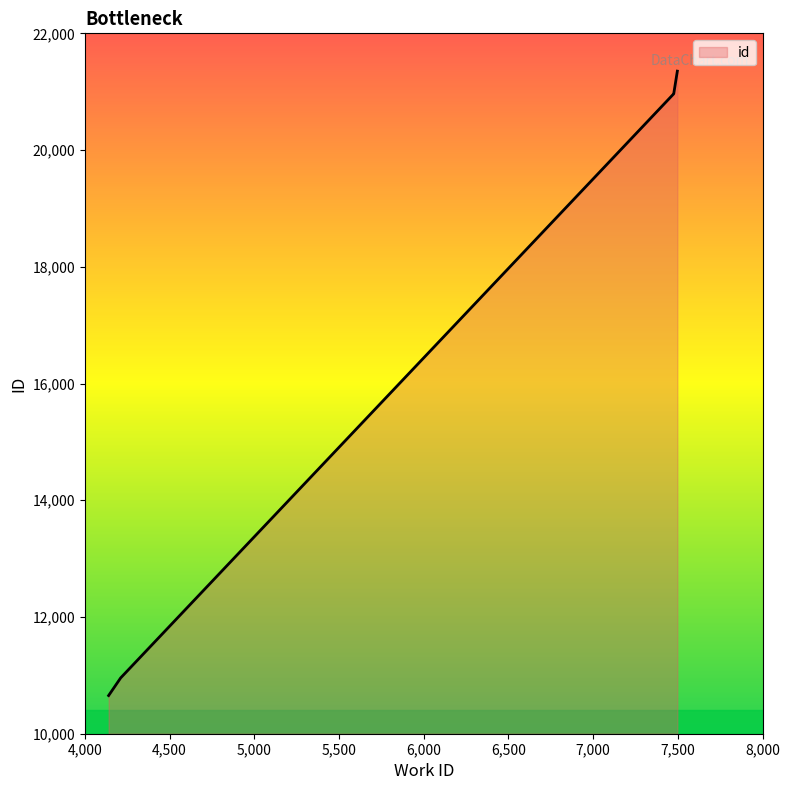

How many values are below 20965?

2